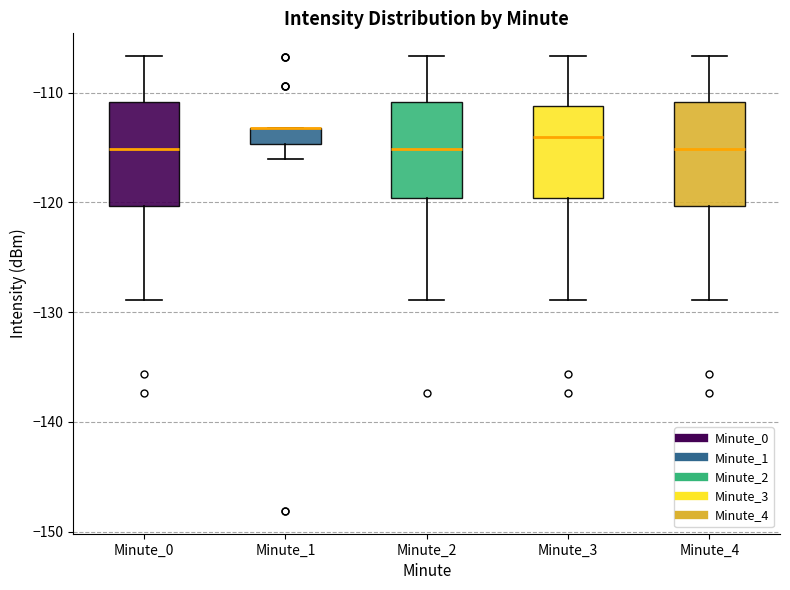

Where does the upper whisker of the box for Minute_3 end on the y-axis? The values are not printed on the chart, so give them approximately, as read against the axis.

-107